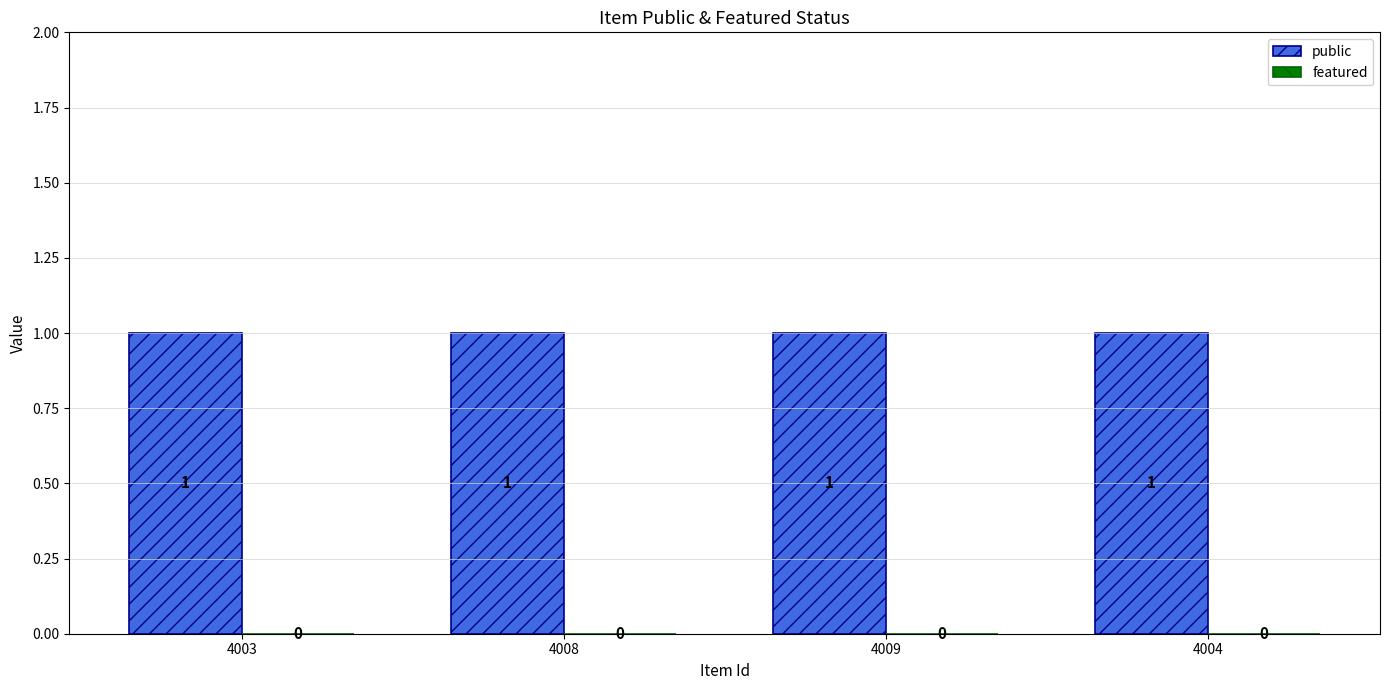

Where is public nearest to the value 1?

4003